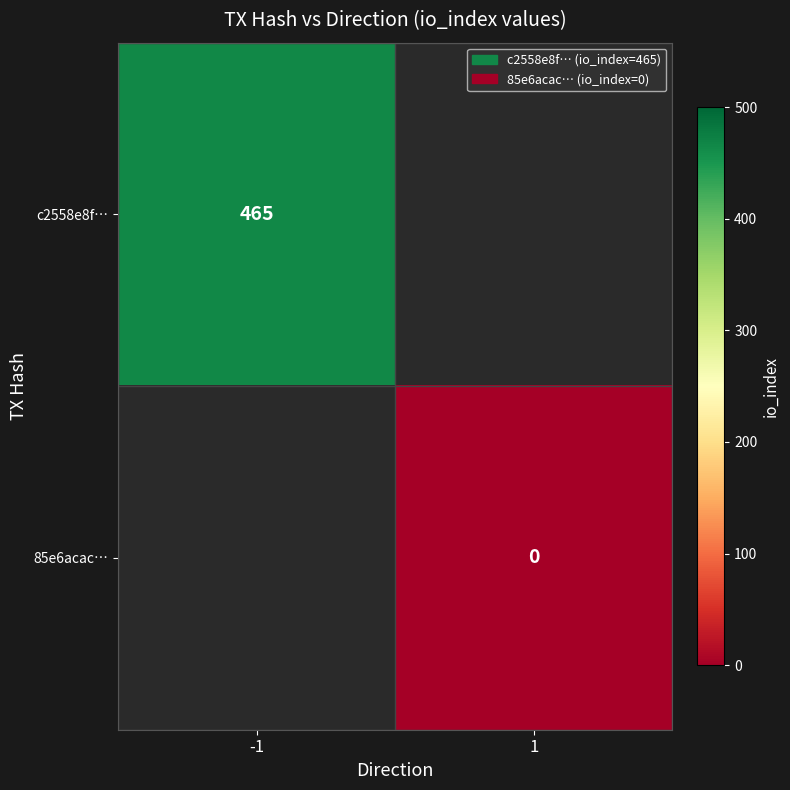

True or false: c2558e8f… has a value of 615.1 at -1.

False